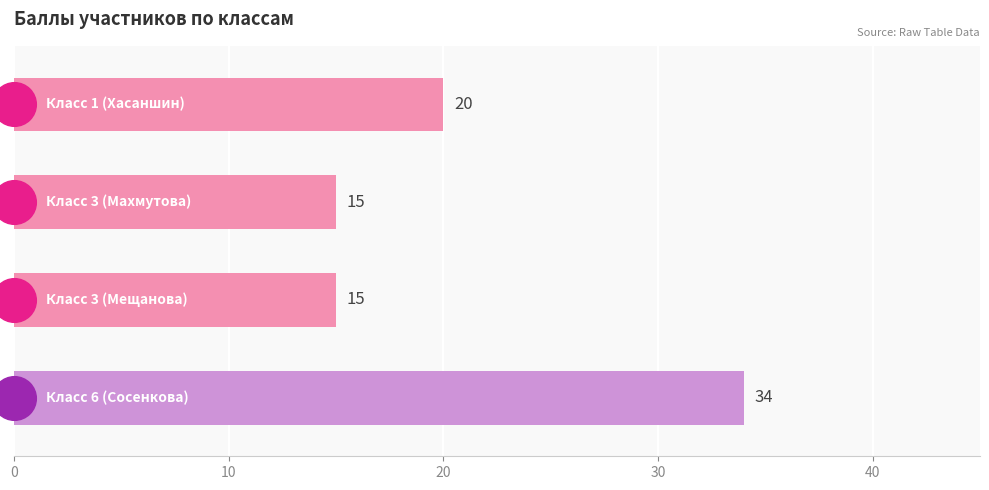

What is the change in value from 10 to 30?

+19